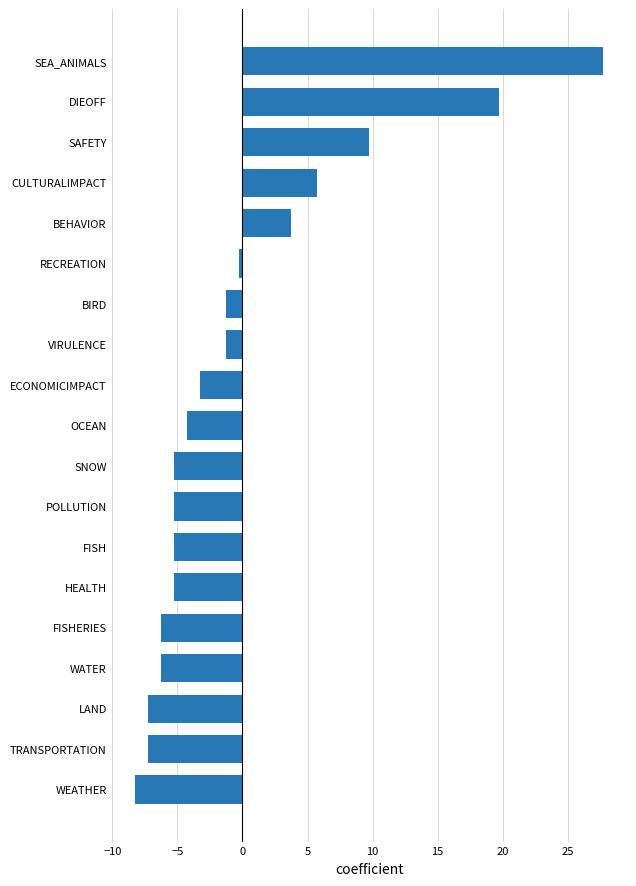

How many bars are there in total?

19